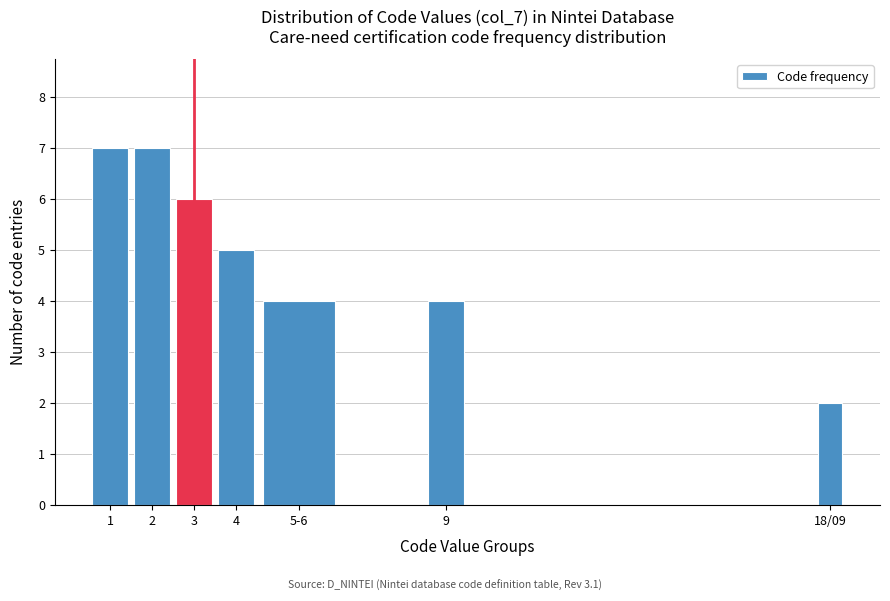

Reading left to right, what are all the values shown in this chart?

7	7	6	5	4	4	2